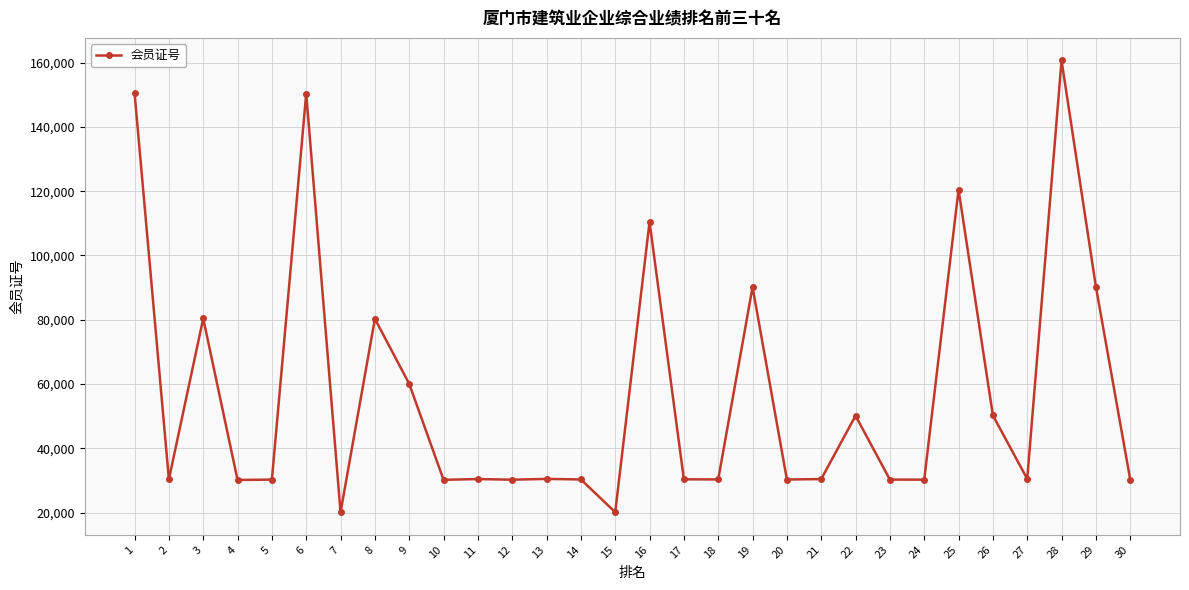

What is the value of the 27th point from the left?

30476